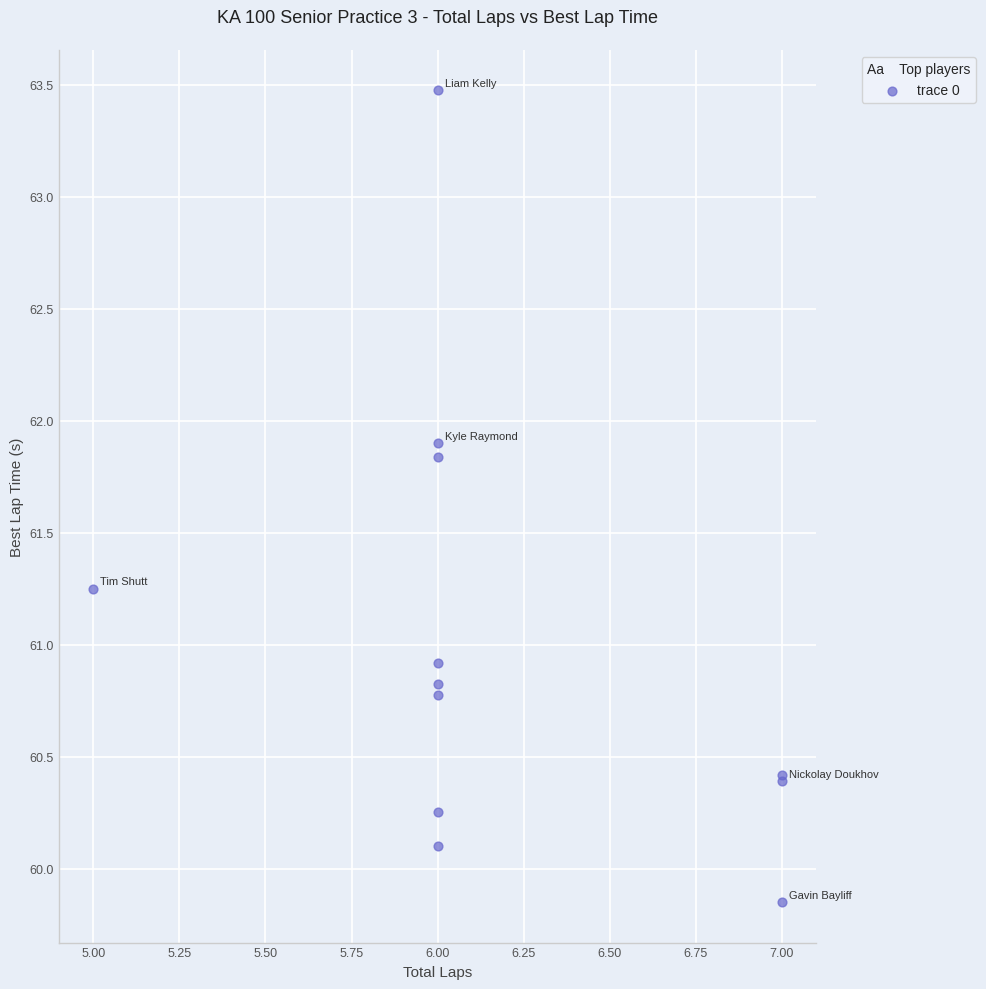

What Y value in the scatter plot is closest to 61?

60.9